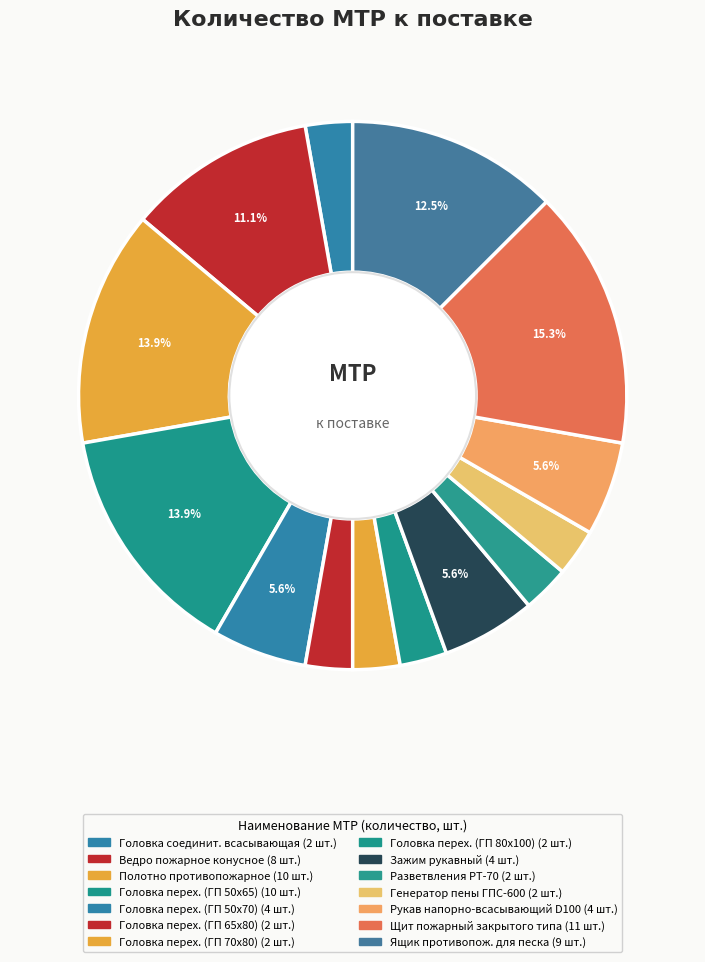

Count the number of slices in the pie.

14